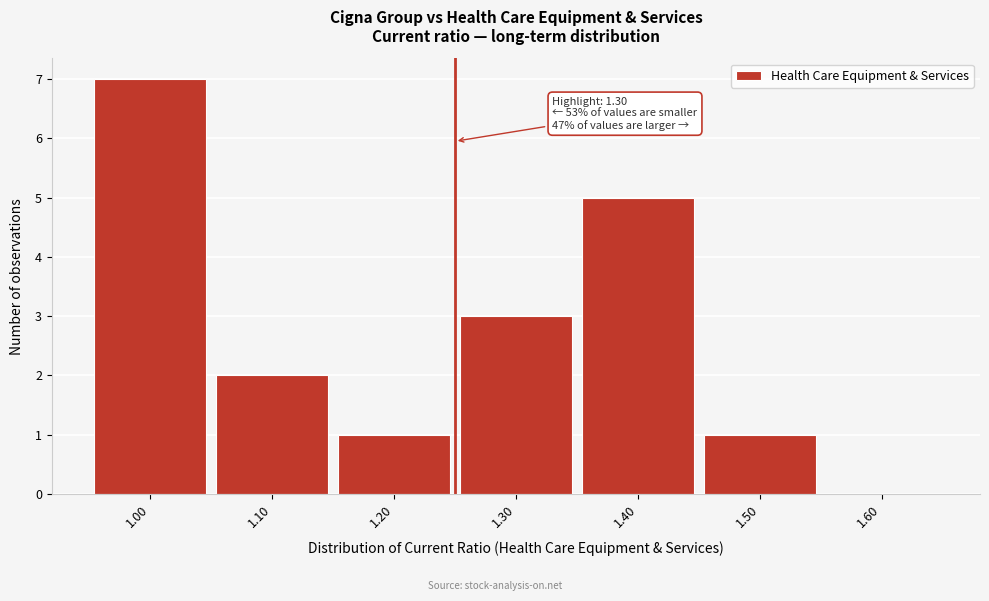

Reading right to left, transcribe all the data shown in this chart.

1.60=0	1.50=1	1.40=5	1.30=3	1.20=1	1.10=2	1.00=7